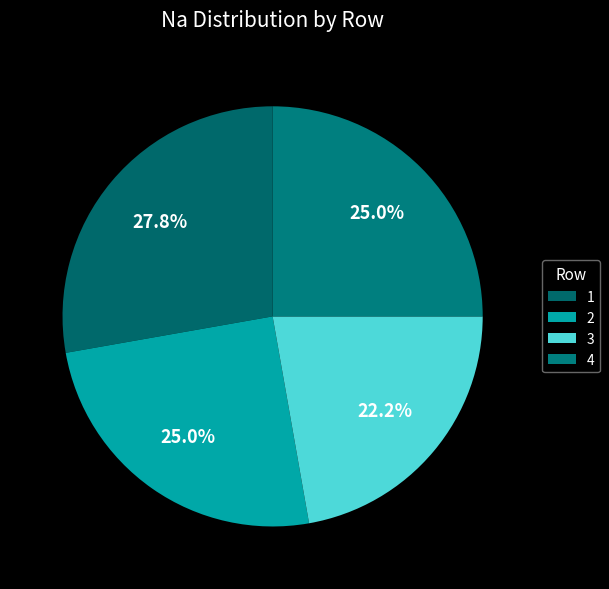

How many segments does this pie chart have?

4